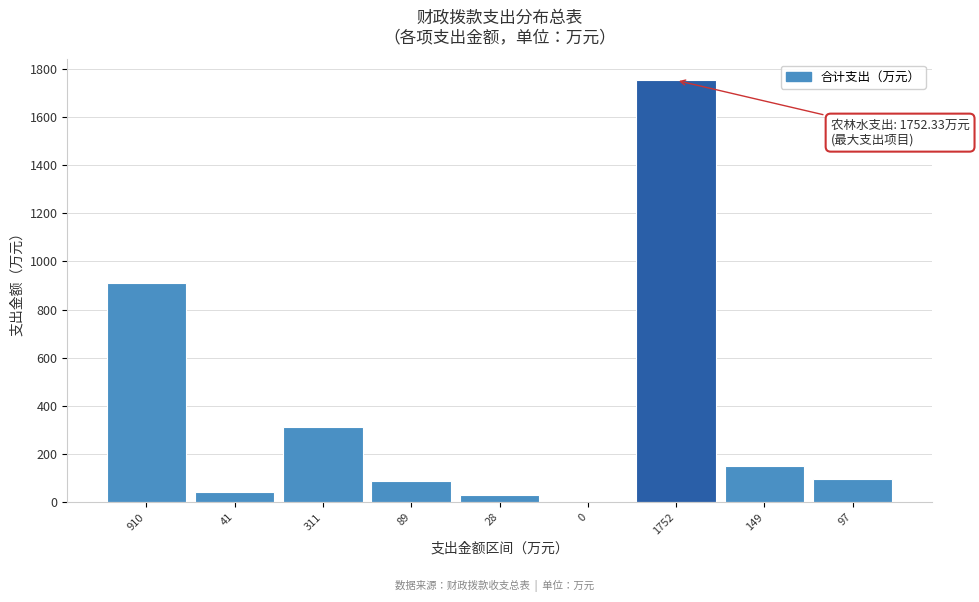

Reading left to right, list all the values displayed in this chart.

910=910.0	41=41.2	311=311.1	89=89.3	28=28.0	0=0.4	1752=1752.3	149=149.4	97=97.2